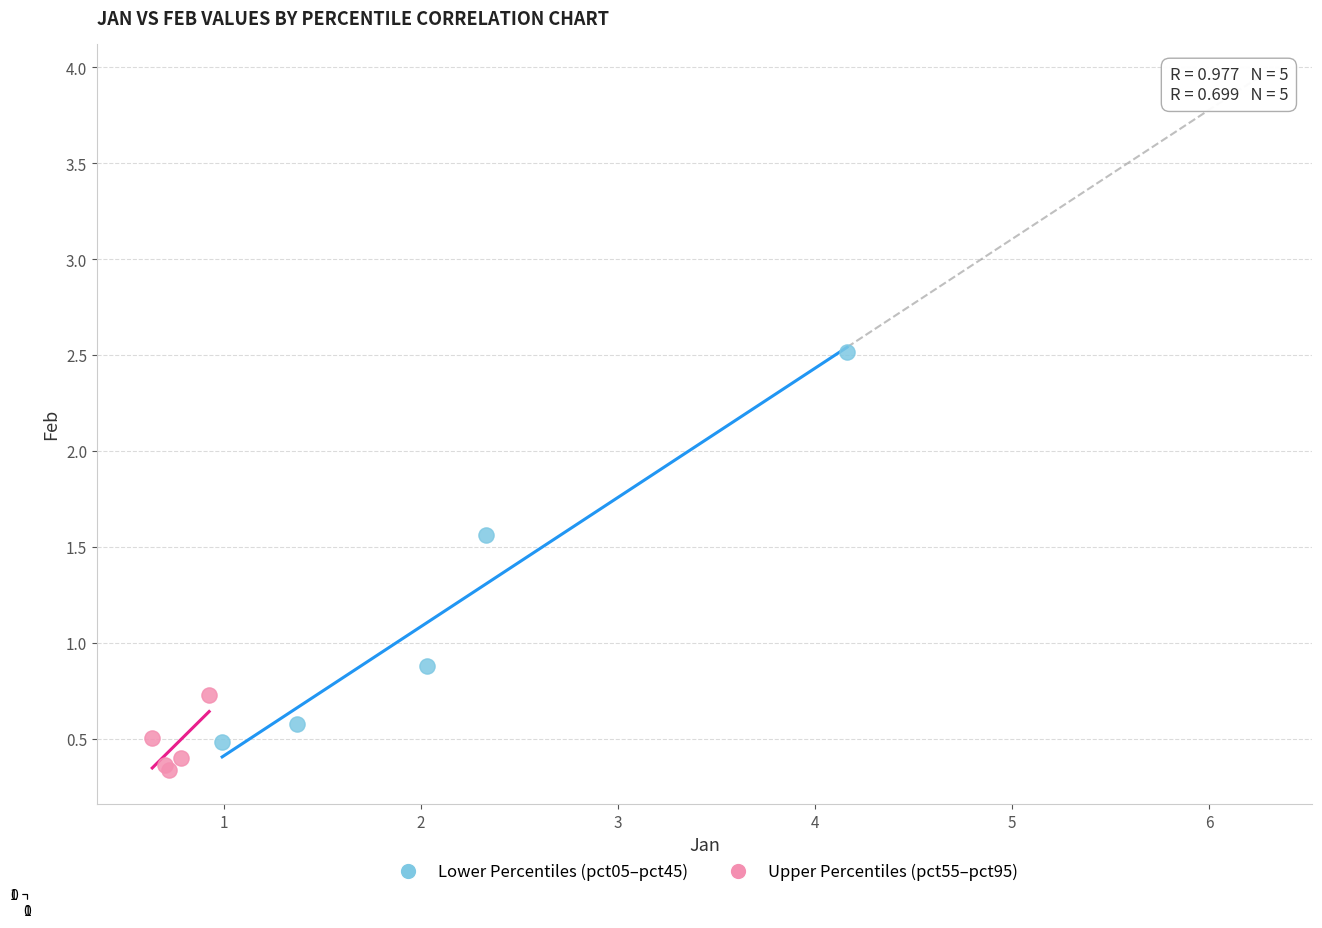

What are all the series names shown in the legend?

Lower Percentiles (pct05–pct45), Upper Percentiles (pct55–pct95)